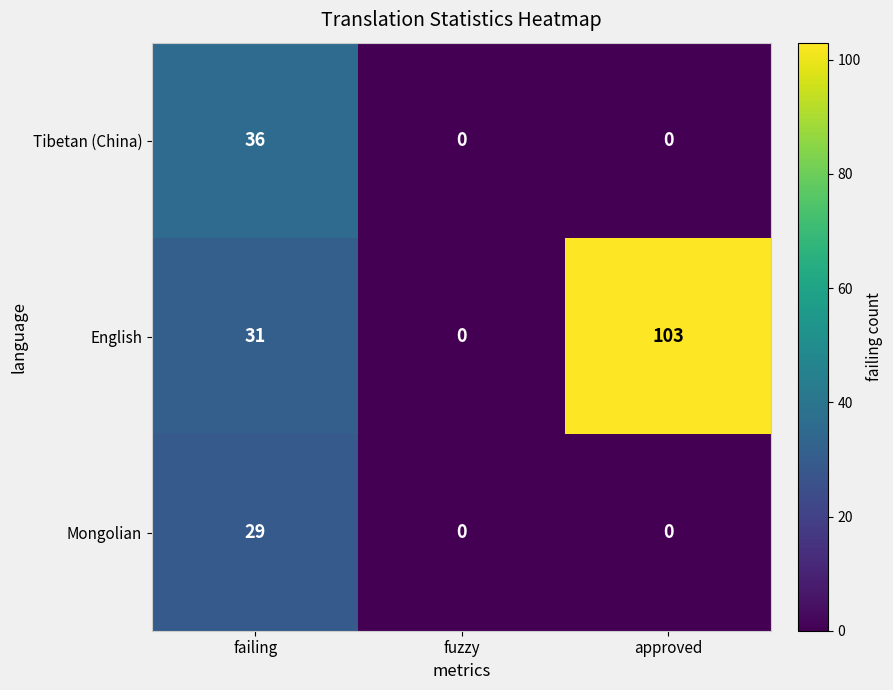

What is the maximum value for English?

103